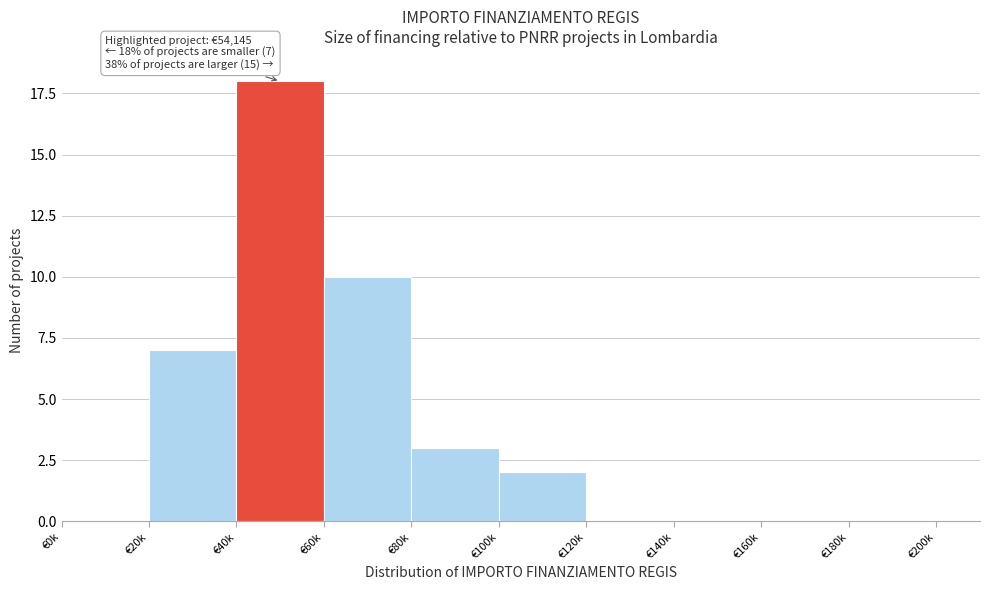

Reading right to left, extract all data points from this chart.

€180k=0	€160k=0	€140k=0	€120k=0	€100k=2	€80k=3	€60k=10	€40k=18	€20k=7	€0k=0